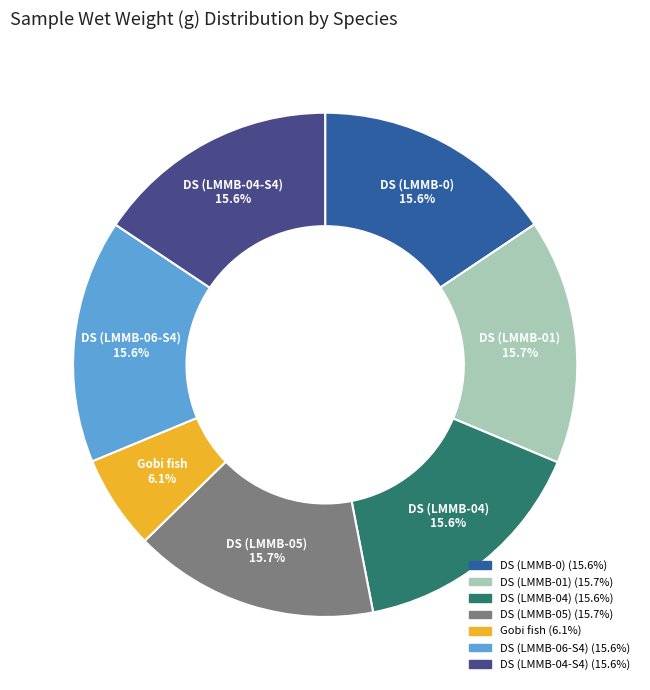

What is the ratio of the value at DS (LMMB-04) to the value at DS (LMMB-04-S4)?

1.0